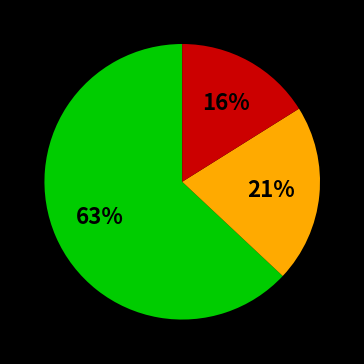

To the nearest percent, what is the average slice percentage?

33%